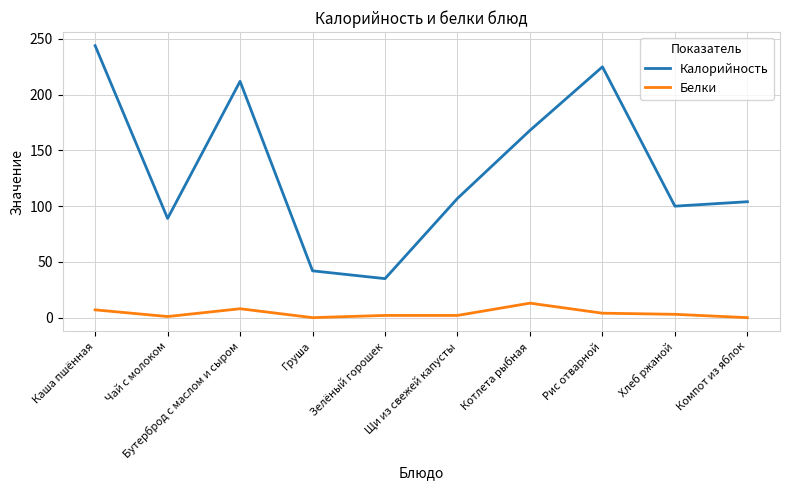

What is the difference between the second highest and second lowest values in the Белки series?

8